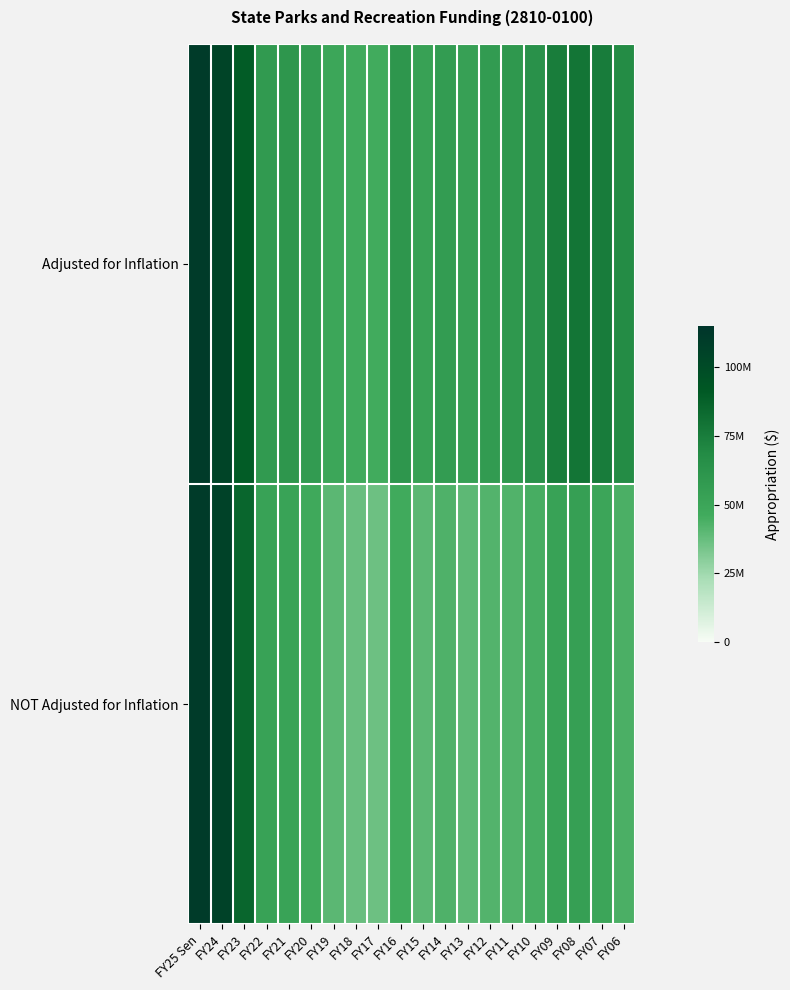

Between FY12 and FY10, which series saw the biggest shift?

row_0